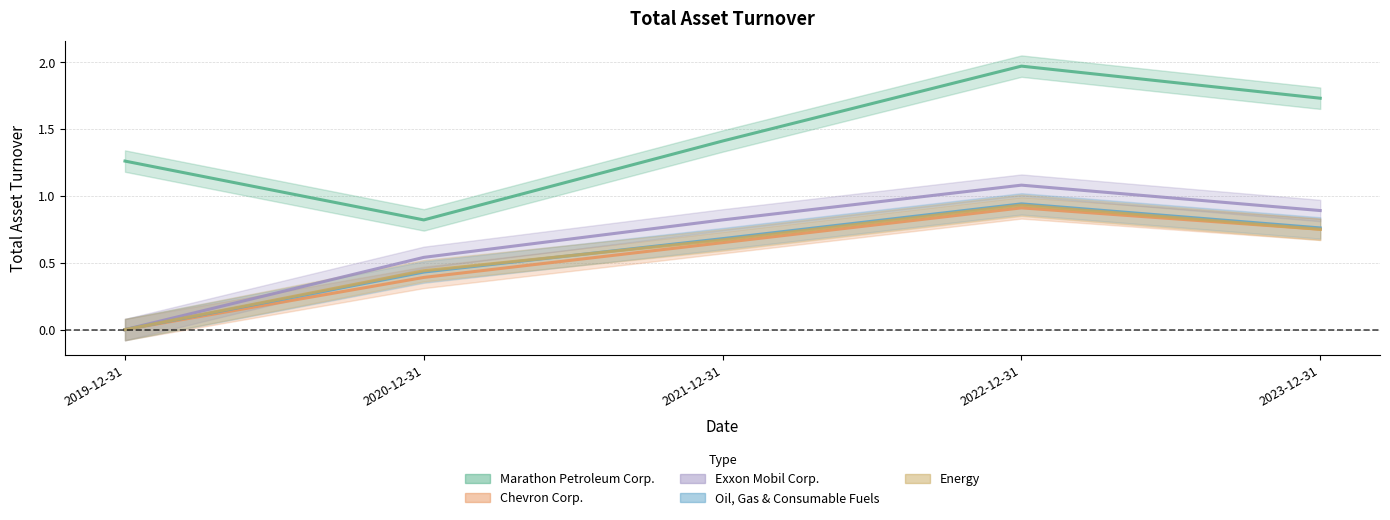

Between 2020-12-31 and 2022-12-31, which series saw the biggest shift?

Marathon Petroleum Corp.